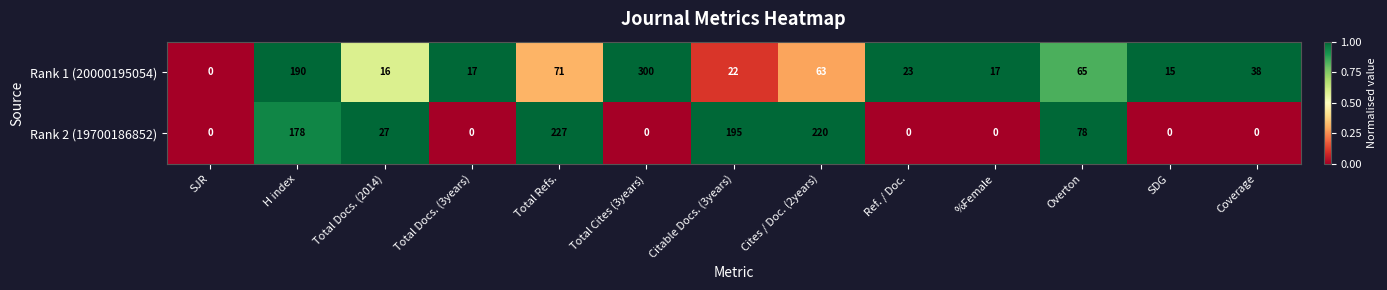

What is the sum of all Rank 1 (20000195054) values?

837